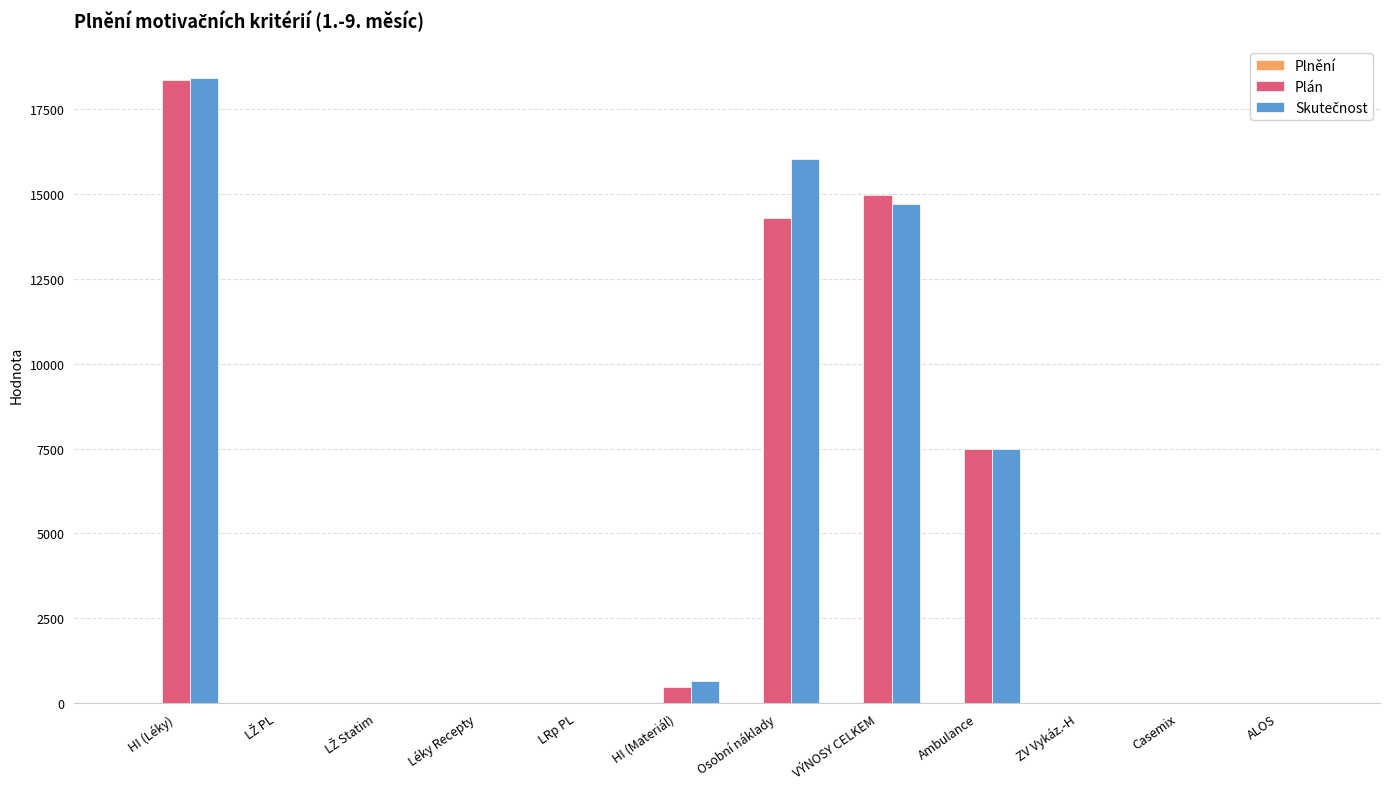

True or false: Plán has a value of 5021.3 at Osobní náklady.

False